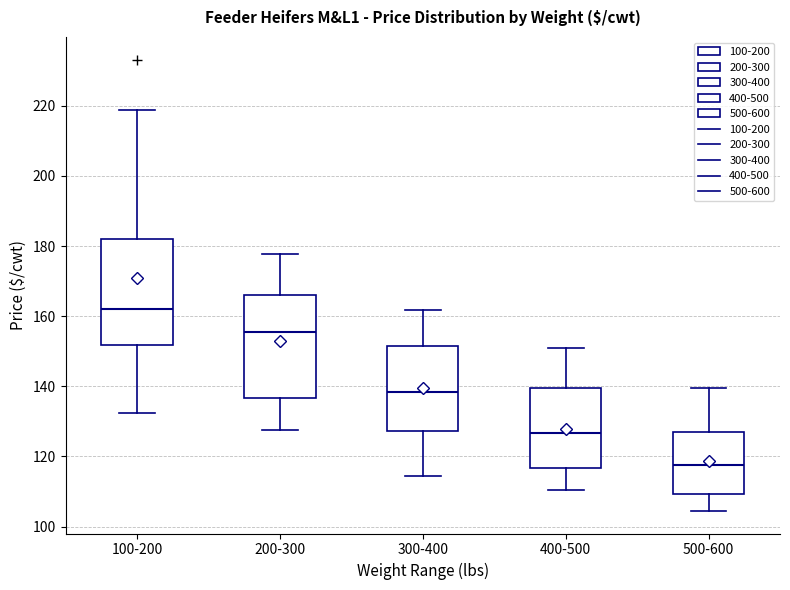

Reading left to right, read every box against the y-axis: the position of its median line, the range the box covers, and the ends of its whiskers. The values are not printed on the chart, so give them approximately, as read against the axis.

100-200: median 162, box 152 to 182, whiskers 132 to 218
200-300: median 156, box 136 to 166, whiskers 128 to 178
300-400: median 138, box 128 to 152, whiskers 114 to 162
400-500: median 126, box 116 to 140, whiskers 110 to 152
500-600: median 118, box 110 to 126, whiskers 104 to 140